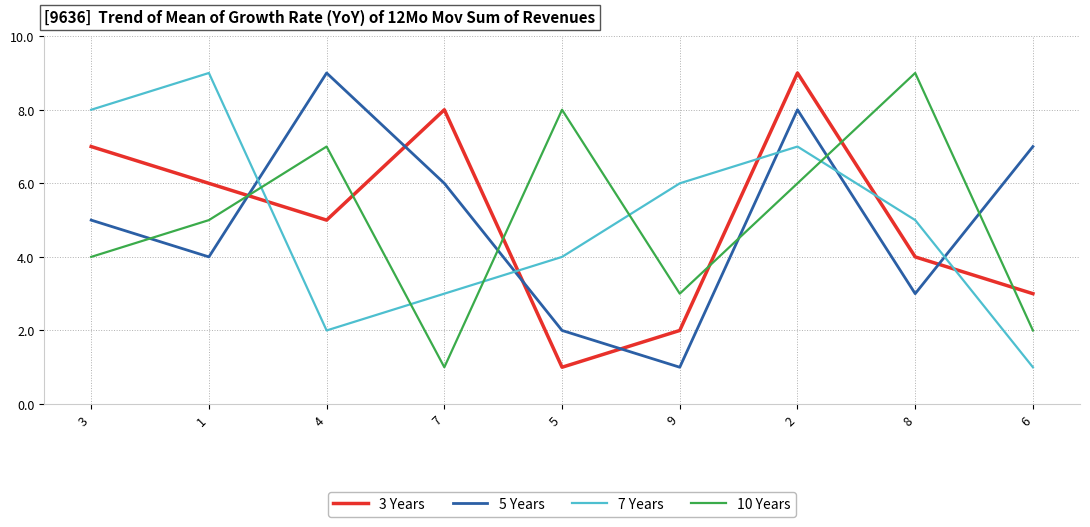

Rank the categories by 5 Years value from lowest to highest.

9, 5, 8, 1, 3, 7, 6, 2, 4